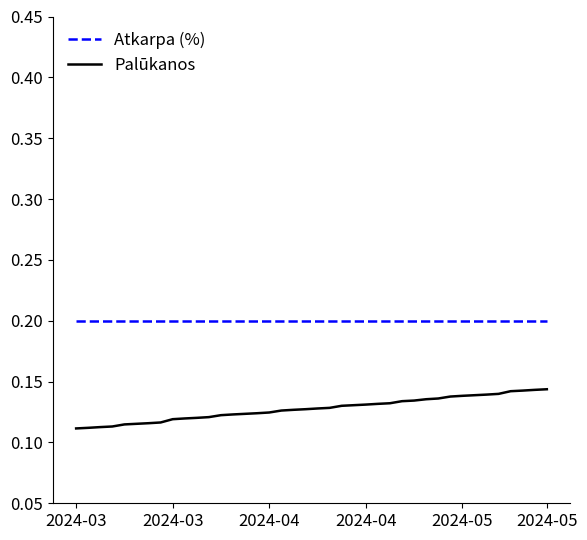

Which series has the largest total across all categories?

Atkarpa (%)